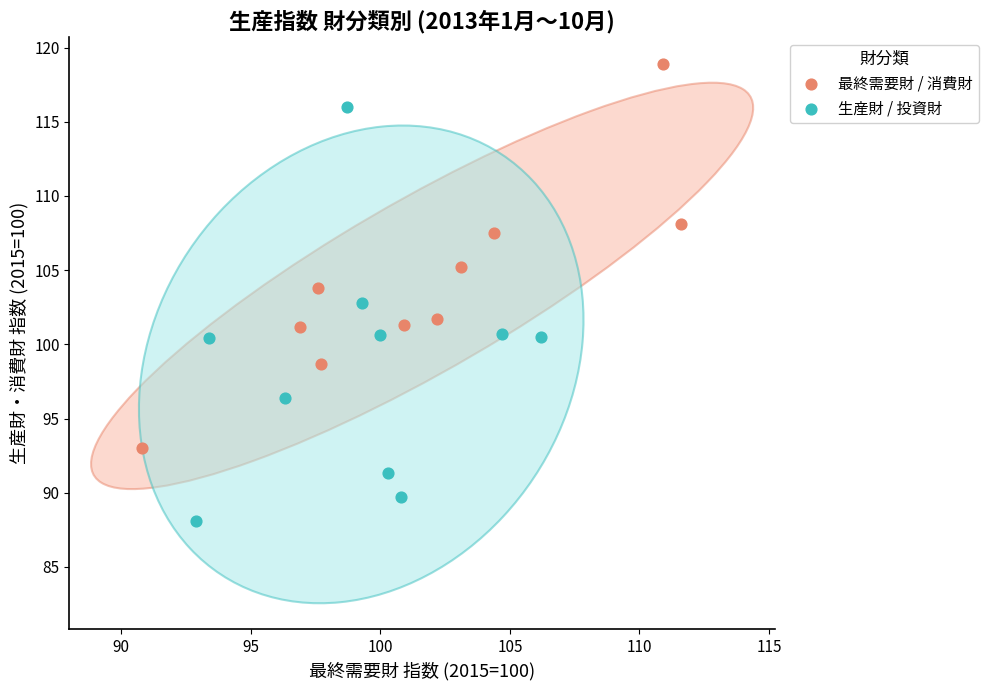

Which series reaches the minimum Y coordinate?

生産財 / 投資財